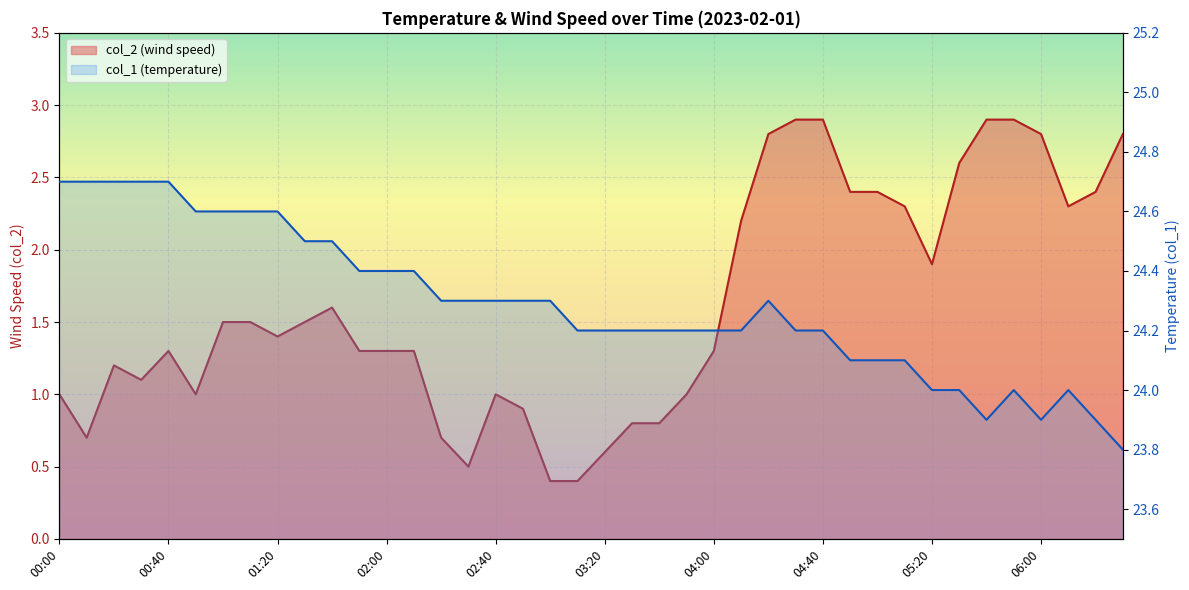

At 03:20, list the series in order from smallest to largest.

col_2 line, col_1 line